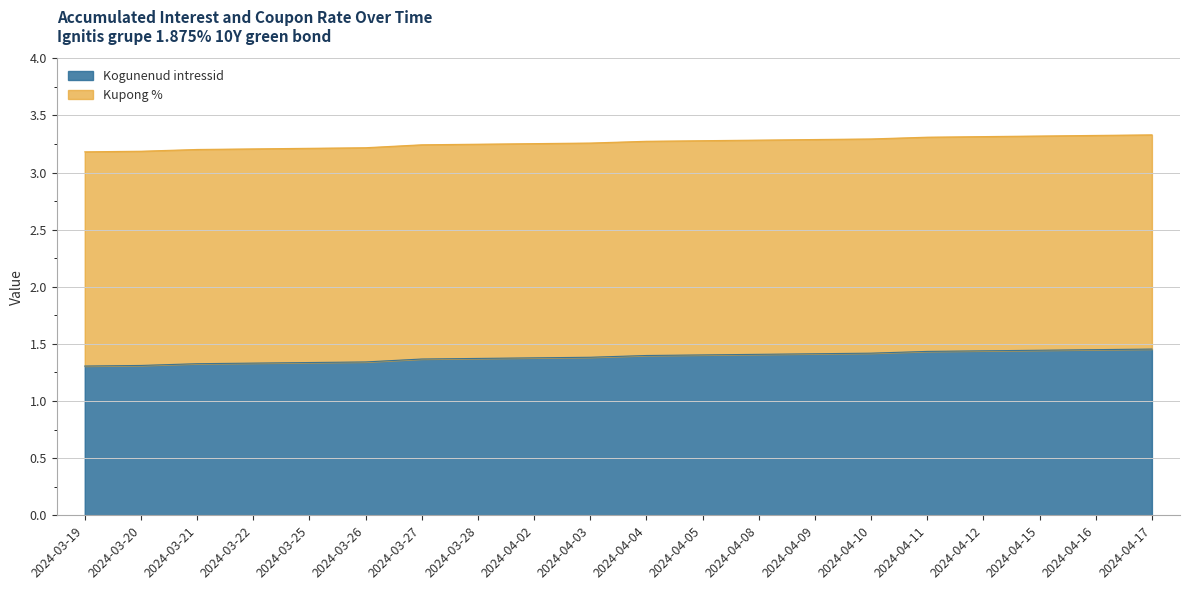

What is the difference between the second highest and minimum values?

0.1